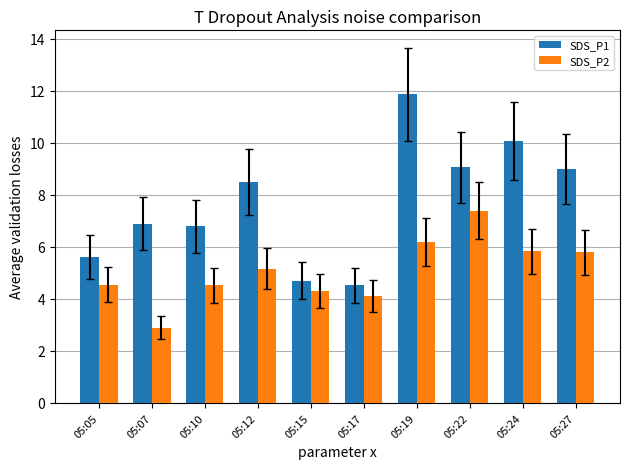

At which label is SDS_P1 closest to 8?

05:12